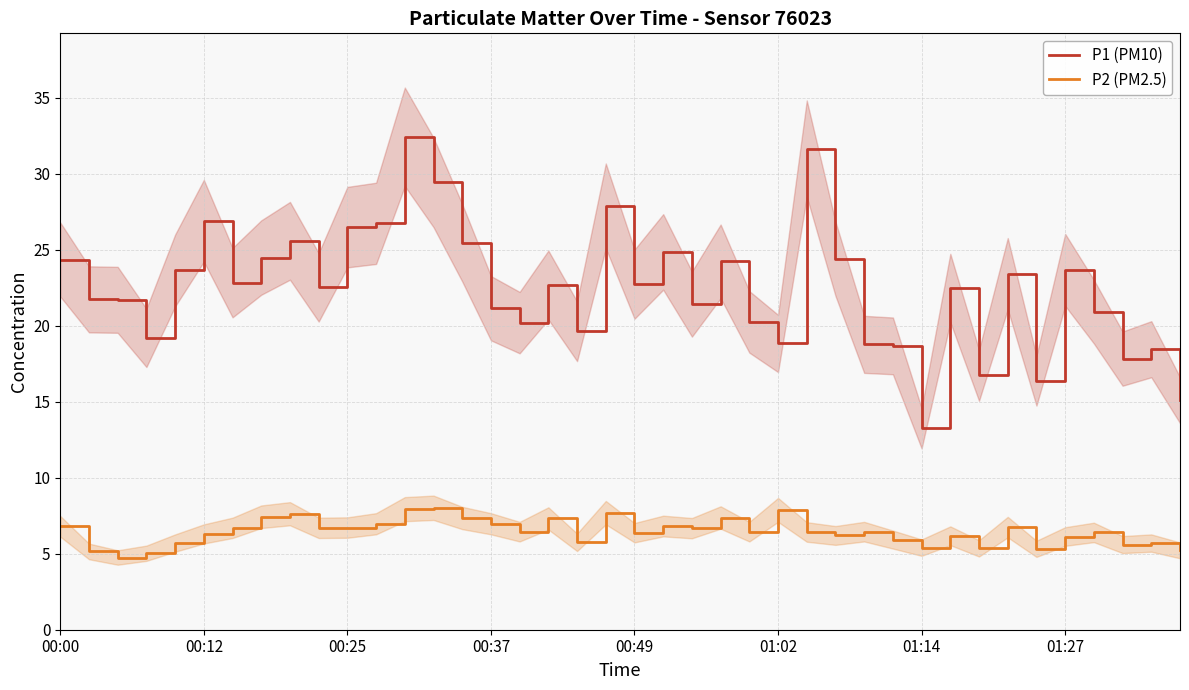

At 11, list the series in order from smallest to largest.

P2 (PM2.5), P1 (PM10)